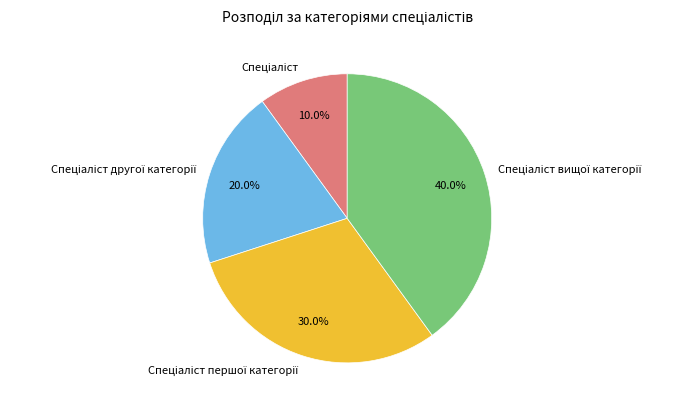

Is there a majority slice in this chart?

No